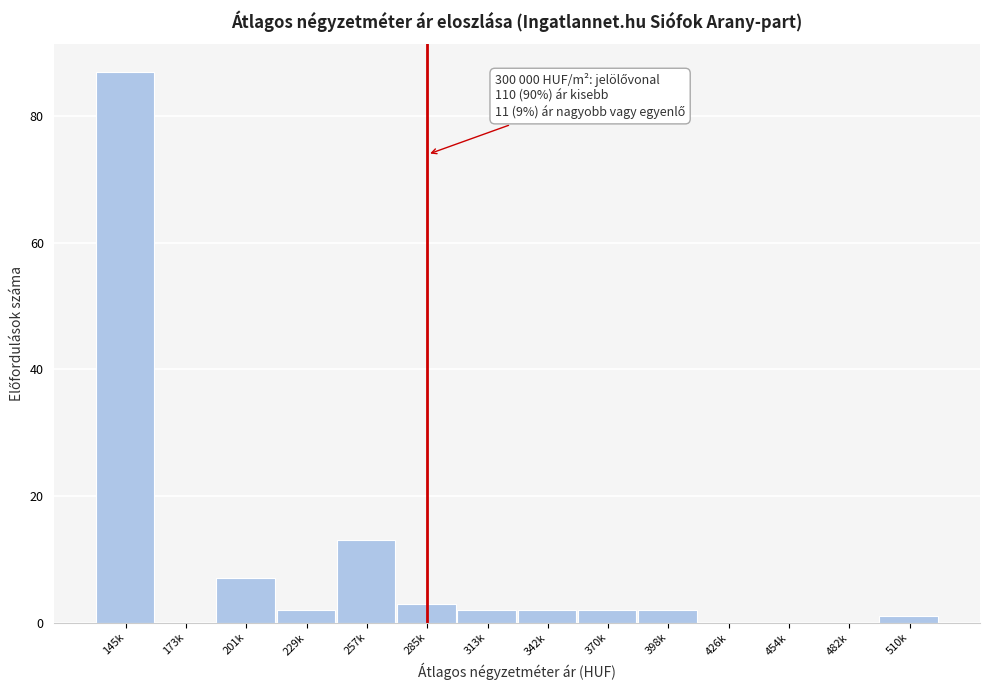

Reading left to right, extract all data points from this chart.

145k=87	173k=0	201k=7	229k=2	257k=13	285k=3	313k=2	342k=2	370k=2	398k=2	426k=0	454k=0	482k=0	510k=1